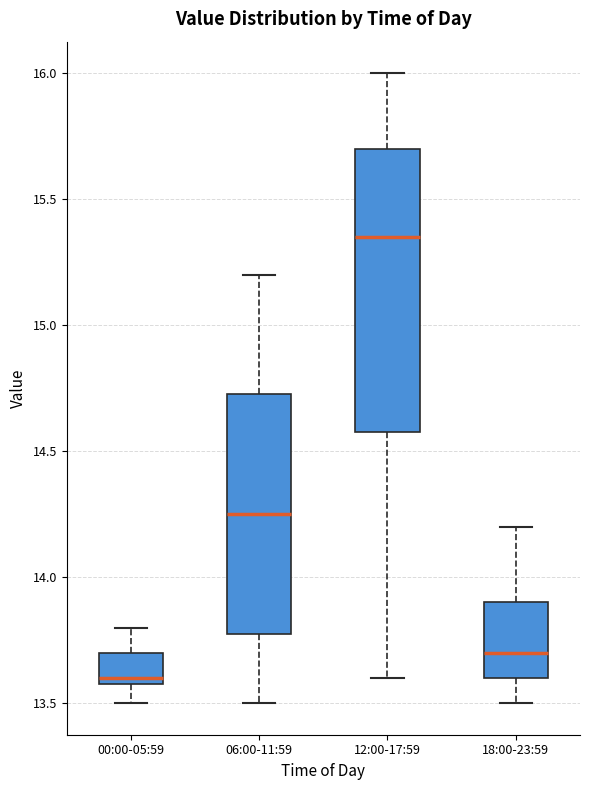

Reading left to right, read every box against the y-axis: the position of its median line, the range the box covers, and the ends of its whiskers. The values are not printed on the chart, so give them approximately, as read against the axis.

00:00-05:59: median 13.60 (just above the box's lower edge), box 13.60 to 13.70, whiskers 13.50 to 13.80
06:00-11:59: median 14.25, box 13.80 to 14.75, whiskers 13.50 to 15.20
12:00-17:59: median 15.35, box 14.60 to 15.70, whiskers 13.60 to 16.00
18:00-23:59: median 13.70, box 13.60 to 13.90, whiskers 13.50 to 14.20